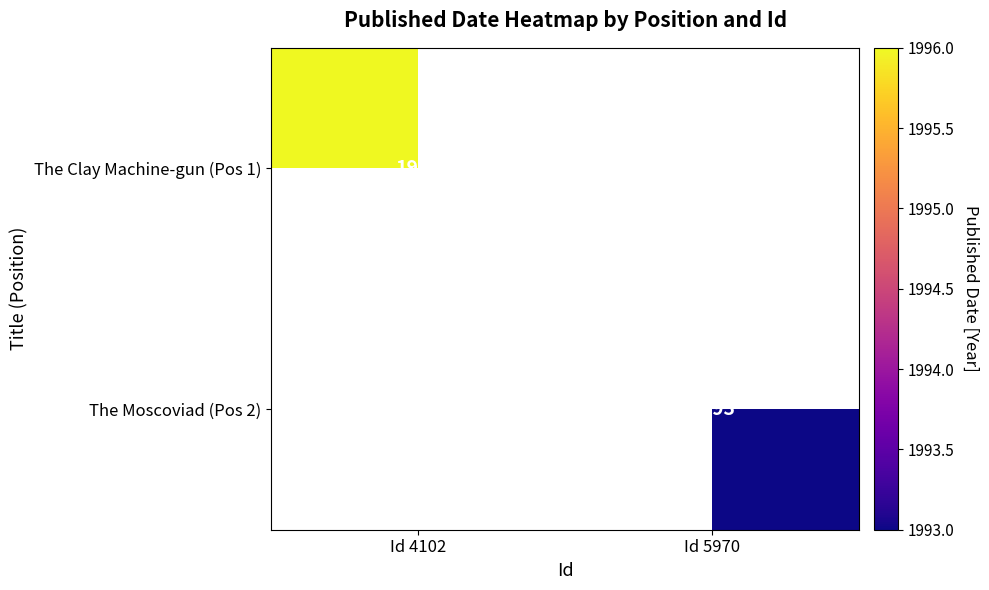

Is it true that The Moscoviad (Pos 2) equals 1993 at Id 5970?

True